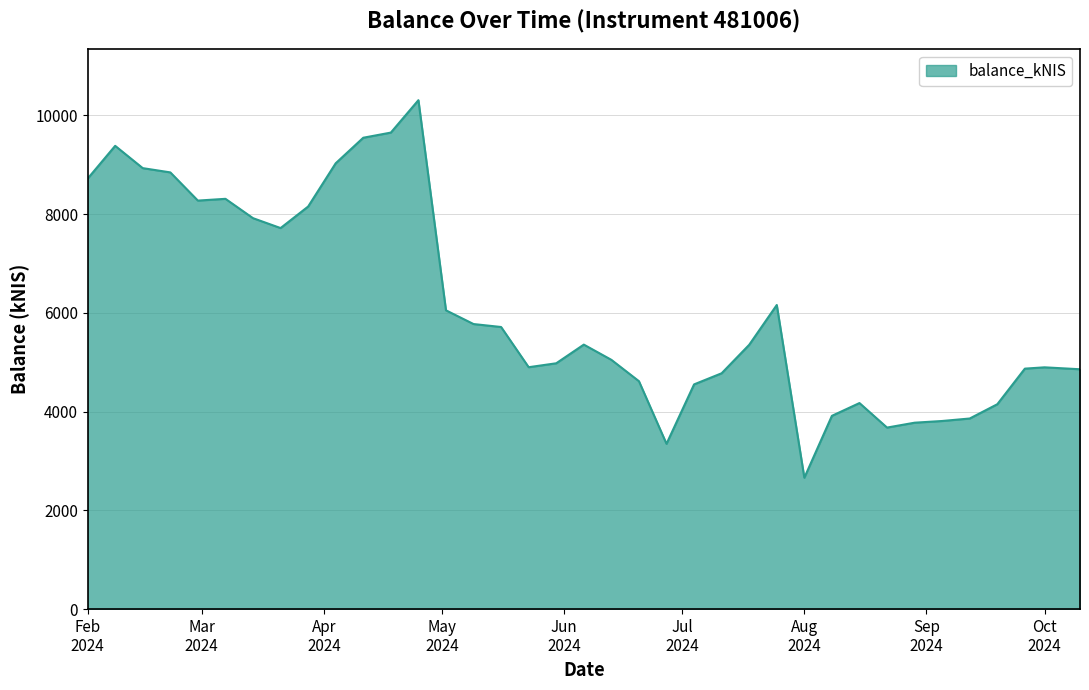

What is the minimum value shown in the chart?

2661.1